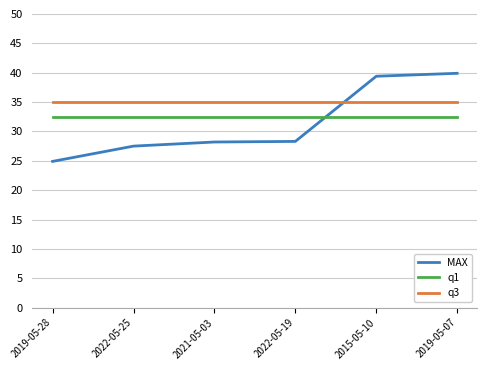

What is the maximum value shown in the chart?

39.9